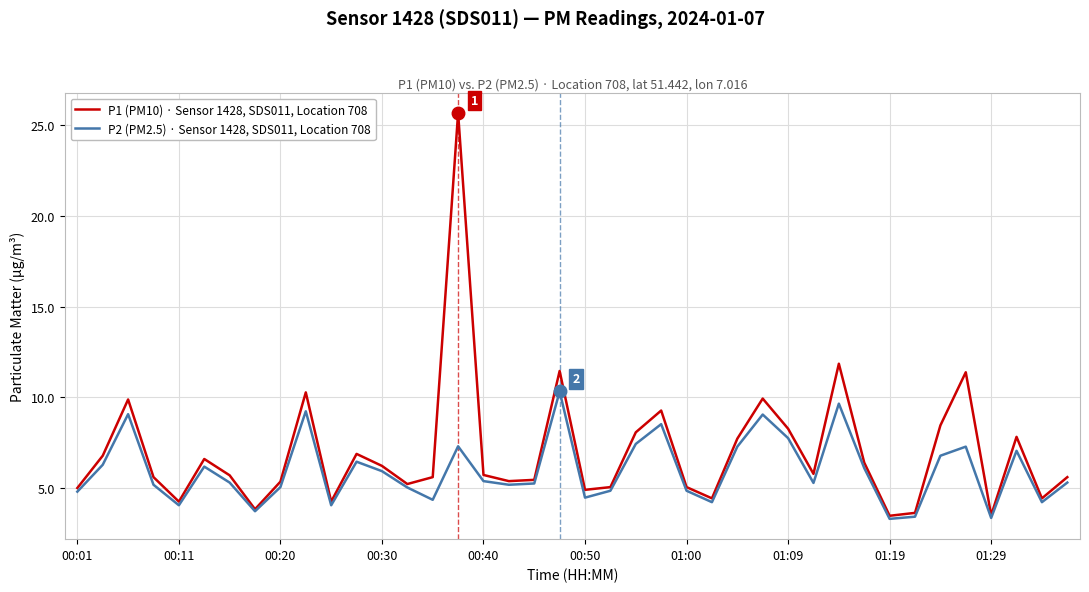

What is the maximum value shown in the chart?

25.7